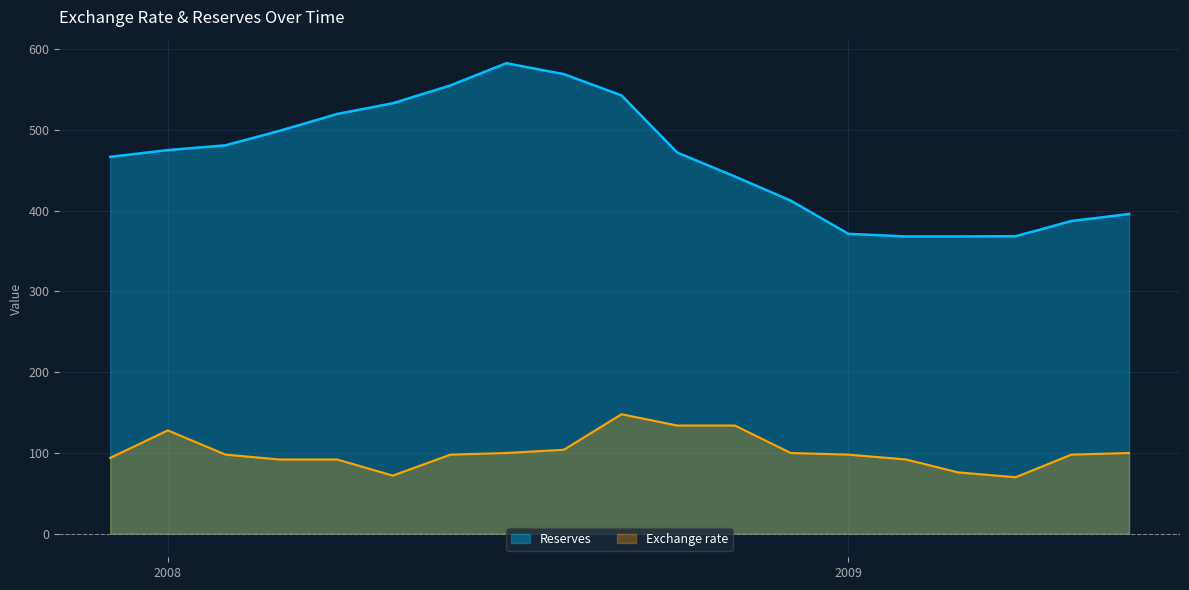

In Exchange rate, how many points are higher than both neighbors (excluding endpoints)?

2